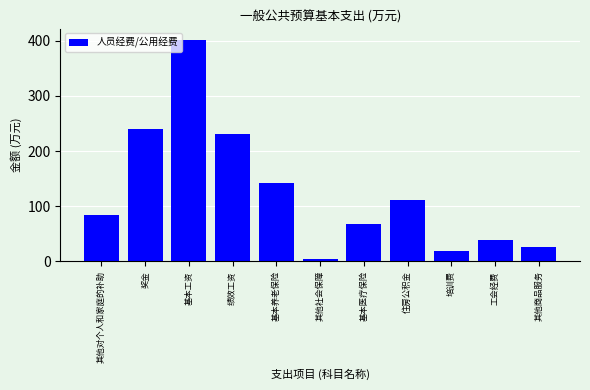

Reading right to left, extract all data points from this chart.

其他商品服务=26.9	工会经费=38.0	培训费=19.0	住房公积金=111.1	基本医疗保险=67.2	其他社会保障=5.1	基本养老保险=142.9	绩效工资=231.6	基本工资=402.2	奖金=239.5	其他对个人和家庭的补助=84.4